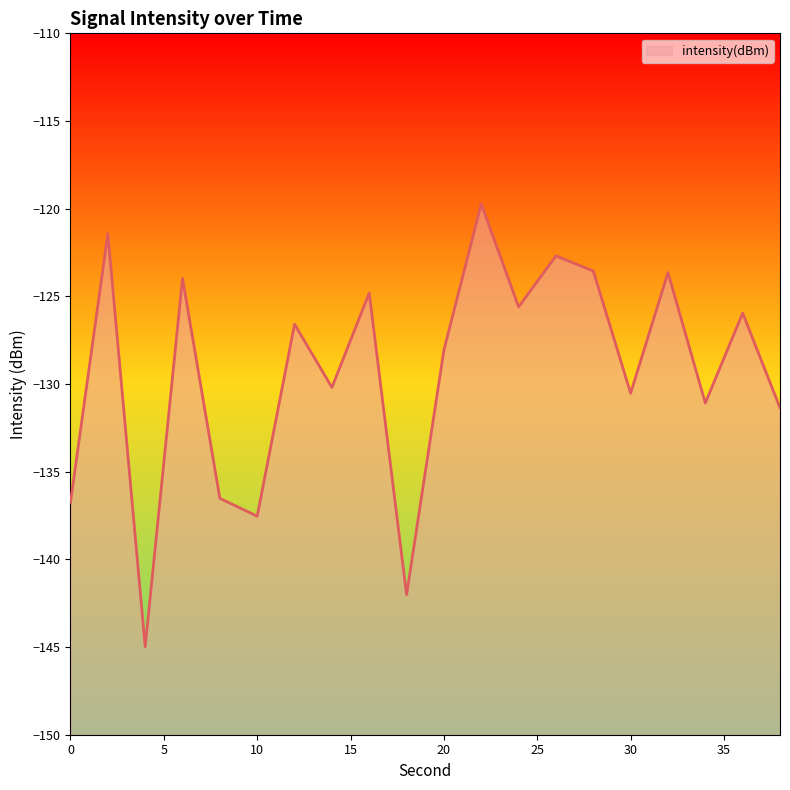

Reading left to right, extract all data points from this chart.

-136.7	-121.4	-145.0	-124.0	-136.5	-137.5	-126.6	-130.2	-124.8	-142.0	-128.1	-119.7	-125.6	-122.7	-123.6	-130.5	-123.6	-131.1	-126.0	-131.4